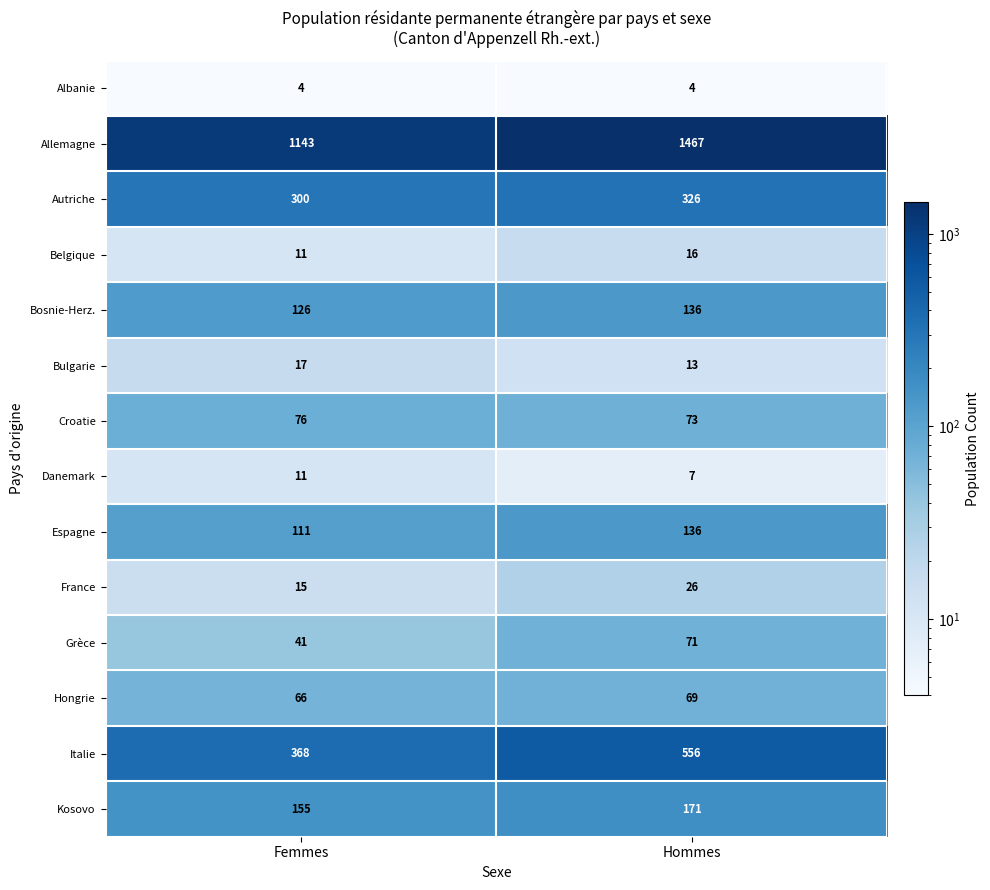

Is it true that Danemark equals 6 at Femmes?

False